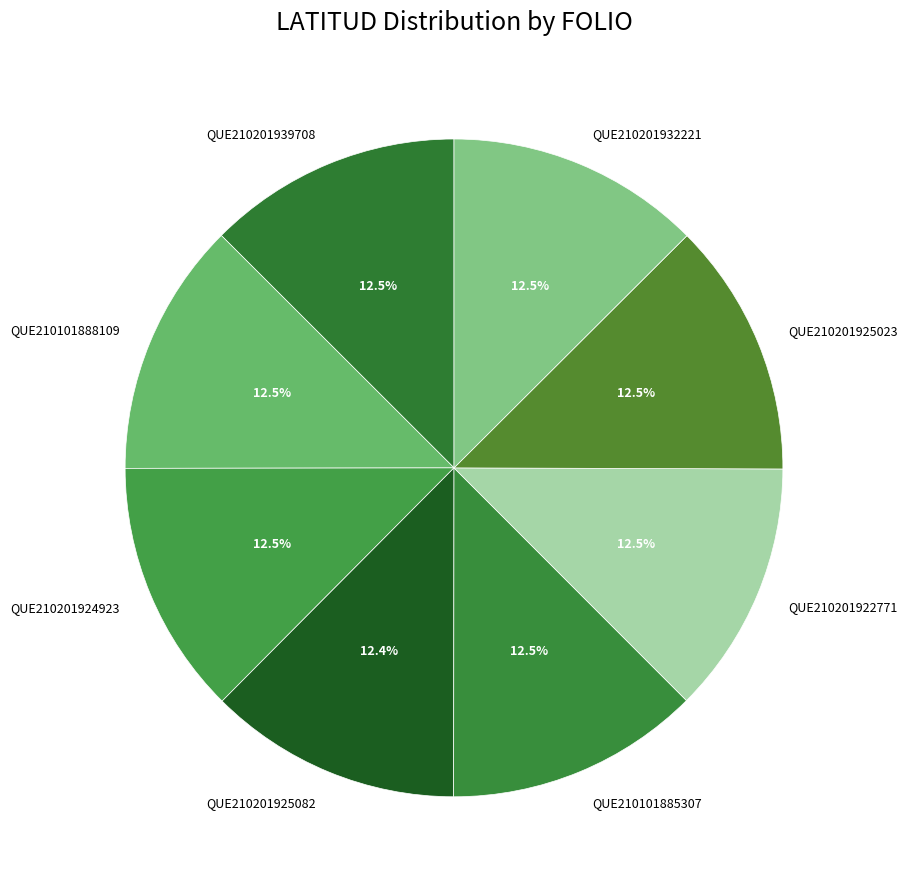

Approximately how many times larger is the value at QUE210201925023 compared to QUE210201922771?

1.0